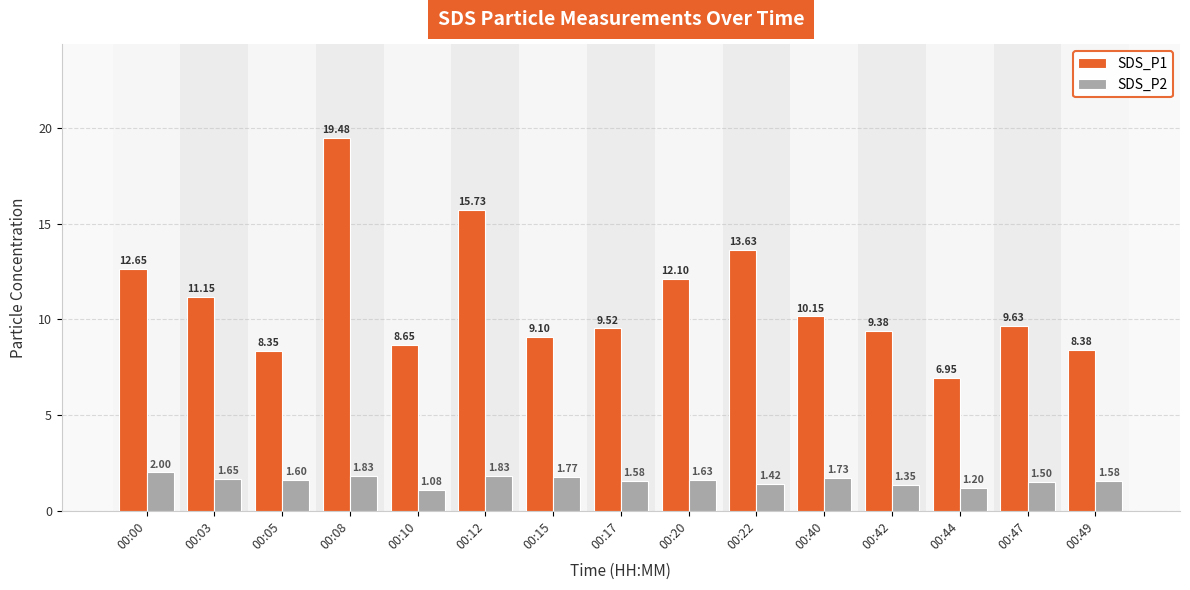

What is the total value across all series at 00:00?

14.7